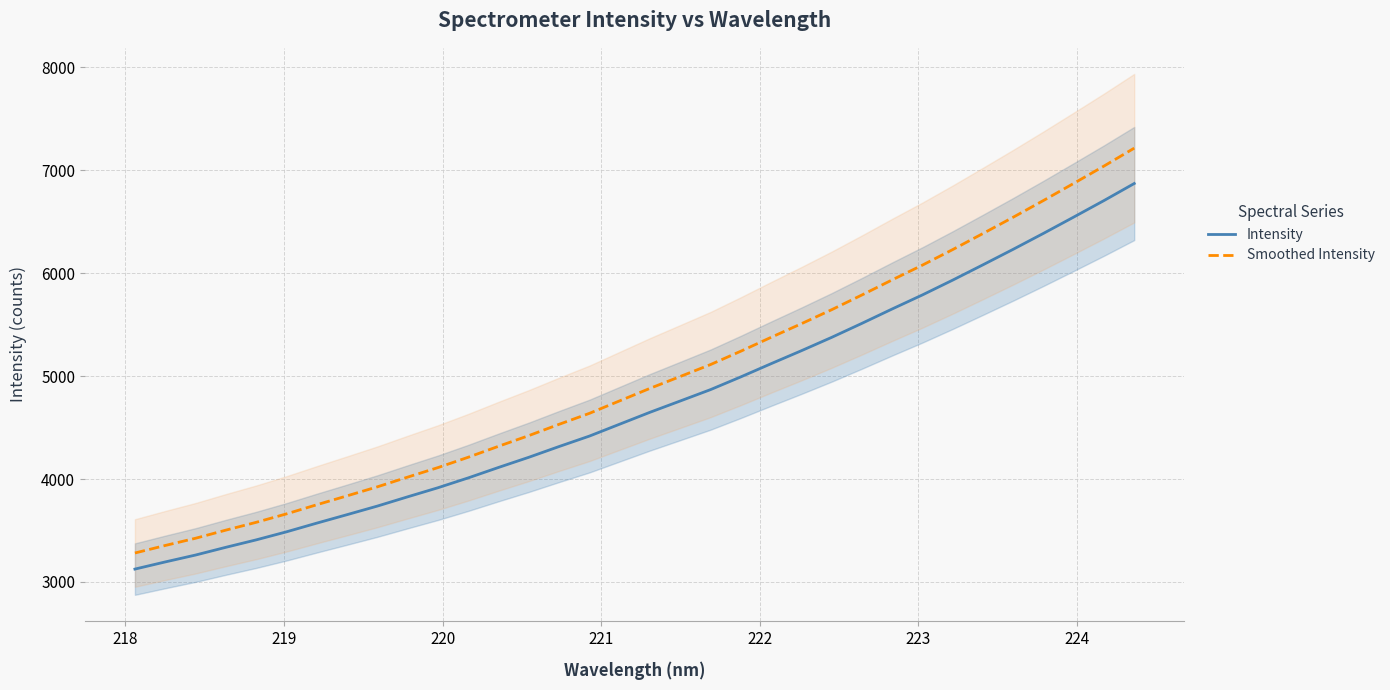

What is the minimum value for Intensity?

3125.1